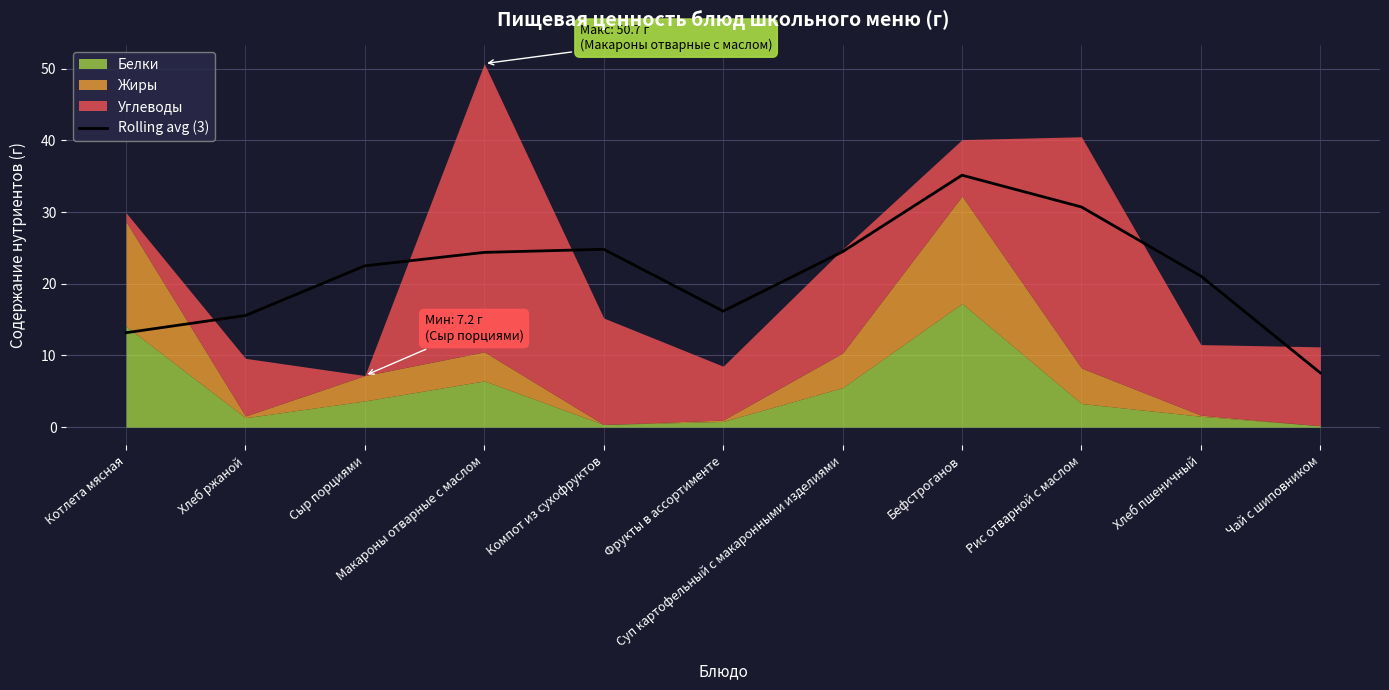

What is the smallest value displayed?

7.6